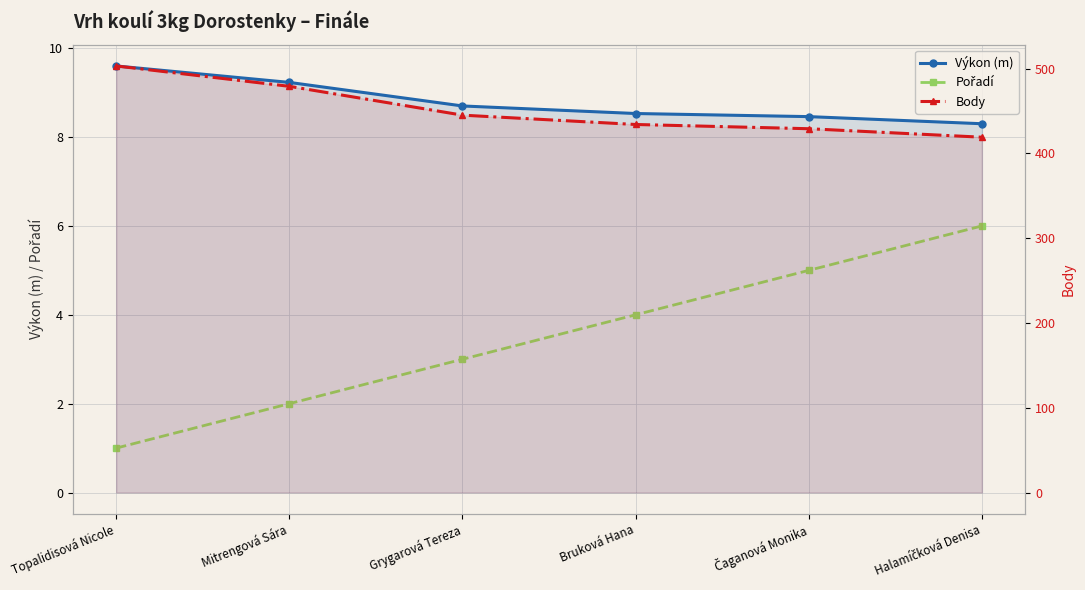

List the series in order of their peak value, highest first.

Body, Výkon (m), Pořadí